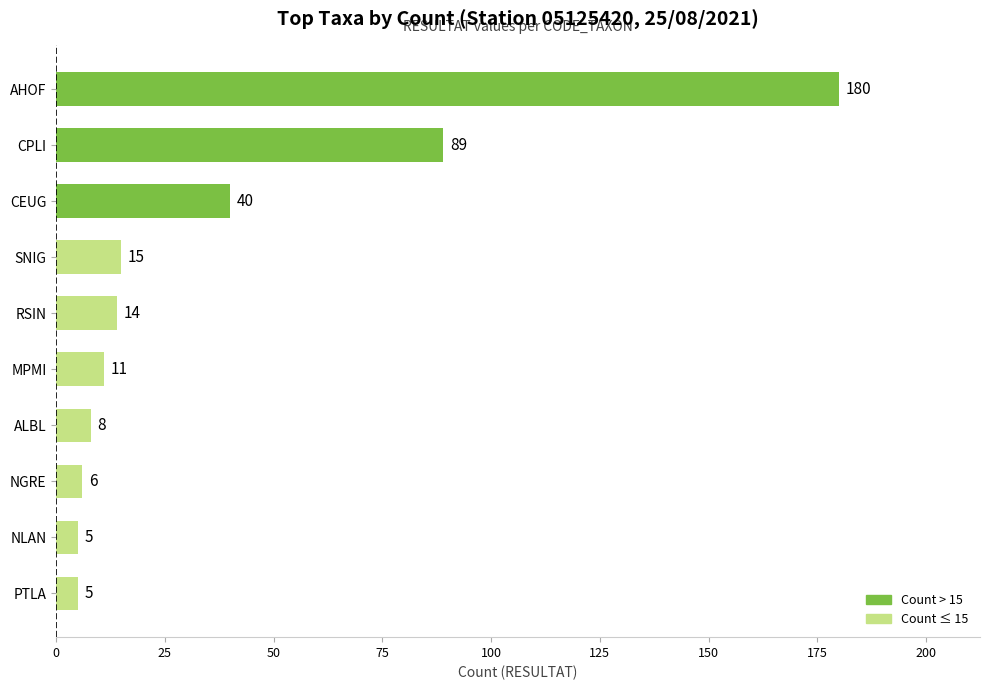

Reading top to bottom, transcribe all the data shown in this chart.

AHOF=180	CPLI=89	CEUG=40	SNIG=15	RSIN=14	MPMI=11	ALBL=8	NGRE=6	NLAN=5	PTLA=5